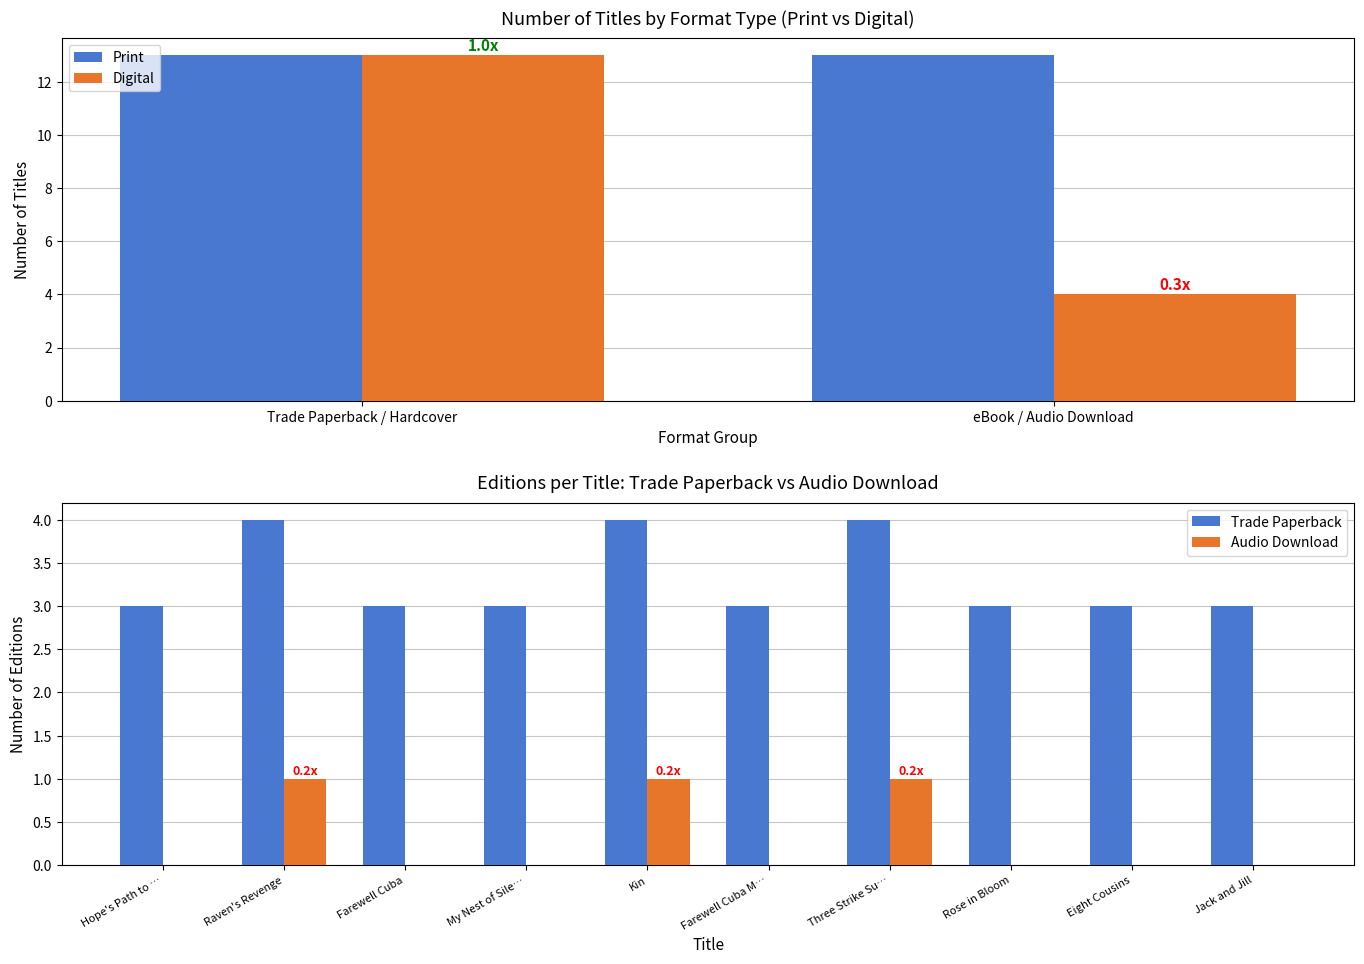

The value of Digital at eBook / Audio Download is 4. True or false?

True